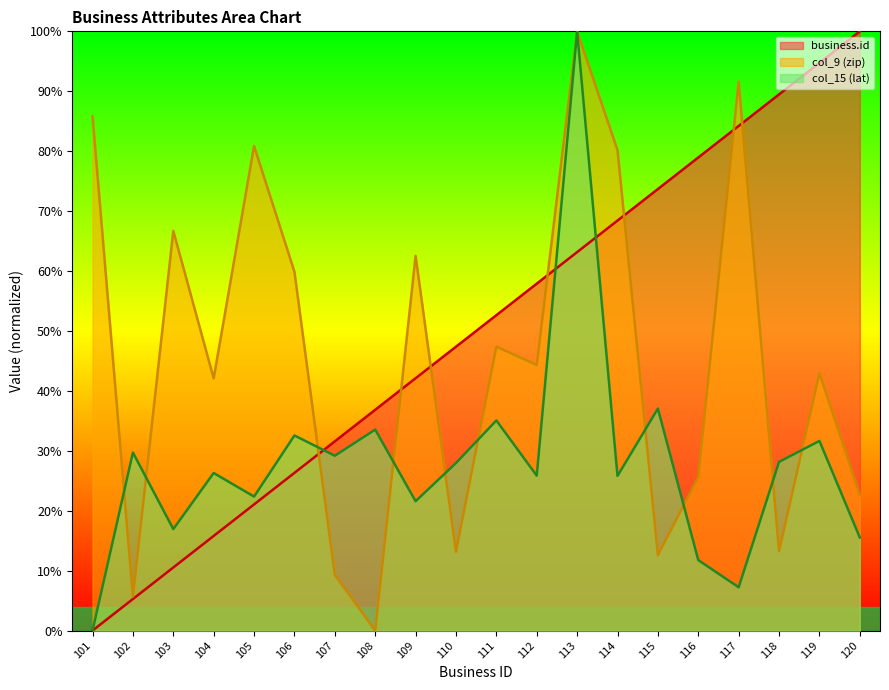

List the series in order of their peak value, highest first.

business.id, col_9 (zip), col_15 (lat)